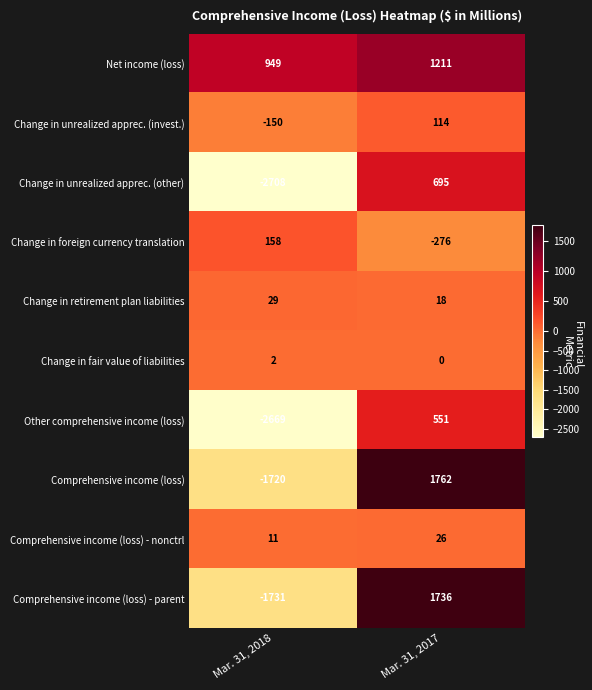

What is the sum of the Net income (loss) values at Mar. 31, 2017 and Mar. 31, 2018?

2160